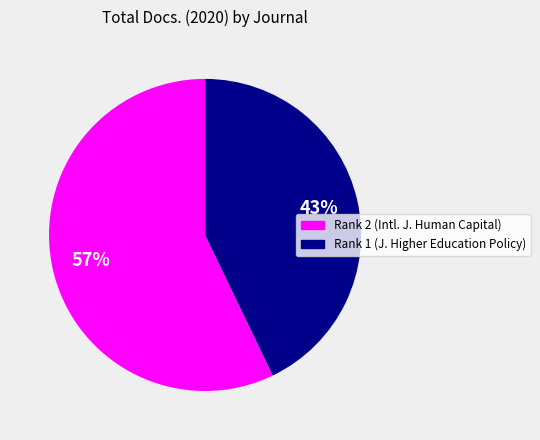

To the nearest percent, what is the average slice percentage?

50%